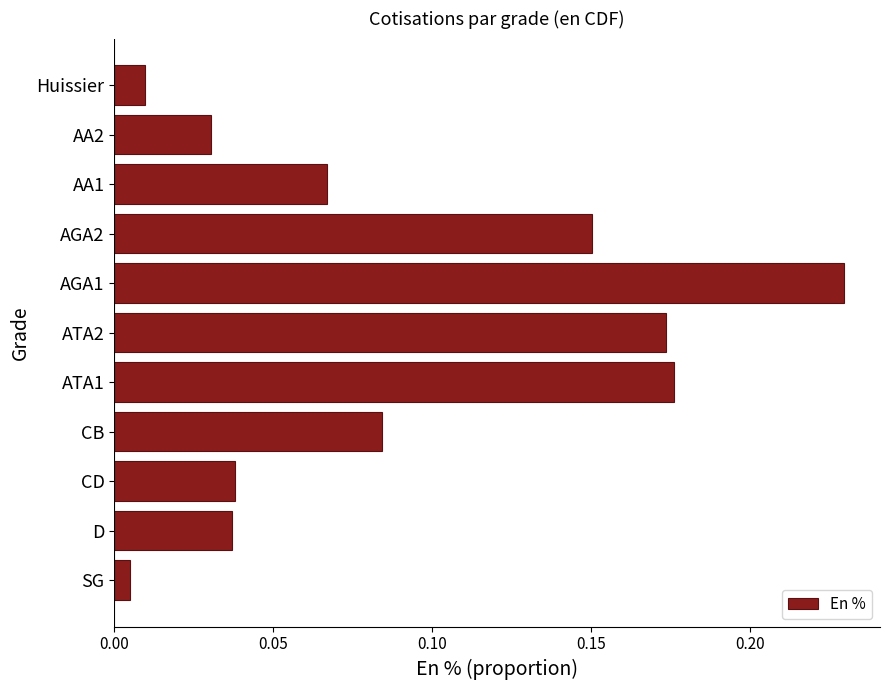

Which has a higher value, AGA1 or AA2?

AGA1